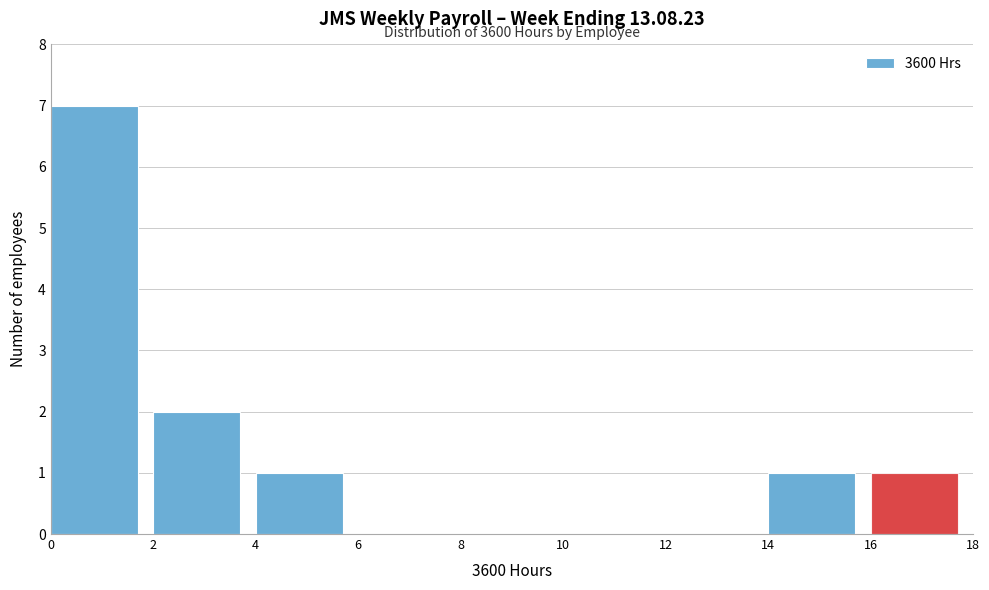

Over which range of the x-axis is the bar tallest?

0 to 2